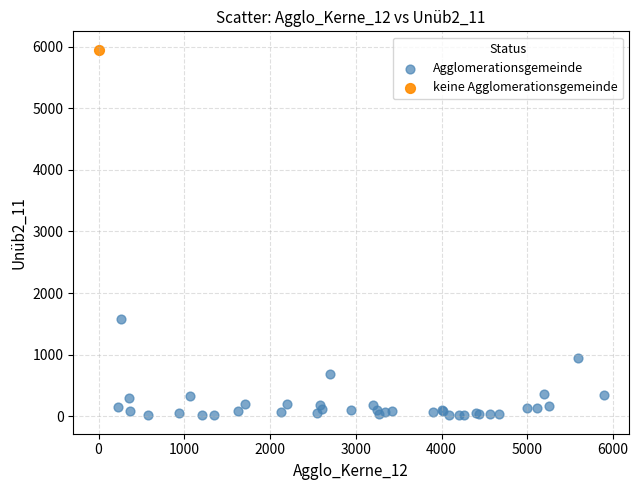

What are all the series names shown in the legend?

Agglomerationsgemeinde, keine Agglomerationsgemeinde